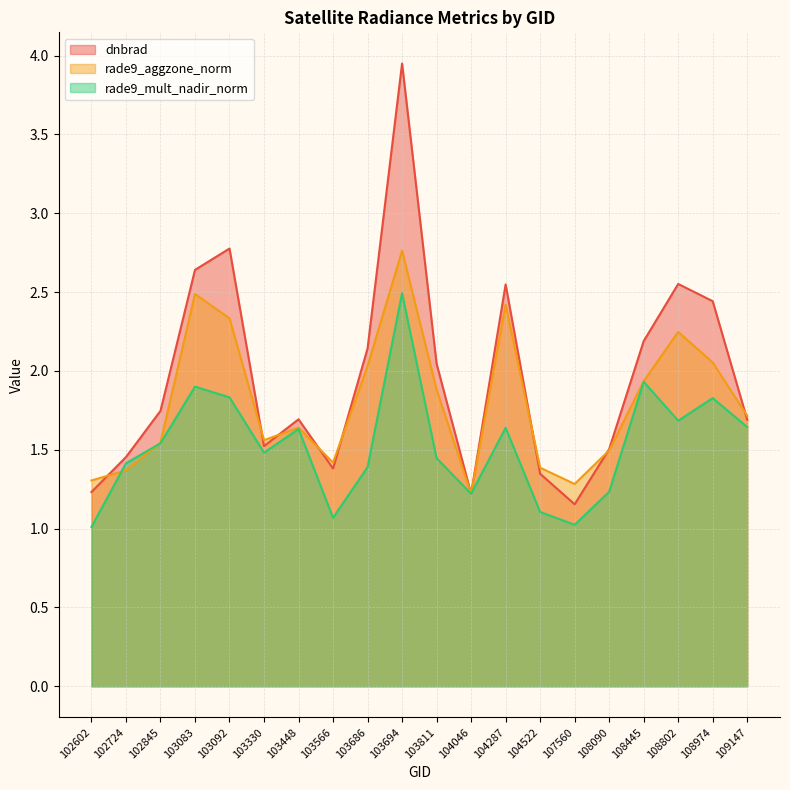

Reading right to left, transcribe all the data shown in this chart.

dnbrad: 109147=1.7	108974=2.4	108802=2.6	108445=2.2	108090=1.5	107560=1.2	104522=1.3	104287=2.5	104046=1.2	103811=2.0	103694=3.9	103686=2.1	103566=1.4	103448=1.7	103330=1.5	103092=2.8	103083=2.6	102845=1.7	102724=1.5	102602=1.2
rade9_aggzone_norm: 109147=1.7	108974=2.1	108802=2.2	108445=1.9	108090=1.5	107560=1.3	104522=1.4	104287=2.4	104046=1.2	103811=1.9	103694=2.8	103686=2.0	103566=1.4	103448=1.6	103330=1.6	103092=2.3	103083=2.5	102845=1.5	102724=1.4	102602=1.3
rade9_mult_nadir_norm: 109147=1.6	108974=1.8	108802=1.7	108445=1.9	108090=1.2	107560=1.0	104522=1.1	104287=1.6	104046=1.2	103811=1.4	103694=2.5	103686=1.4	103566=1.1	103448=1.6	103330=1.5	103092=1.8	103083=1.9	102845=1.5	102724=1.4	102602=1.0